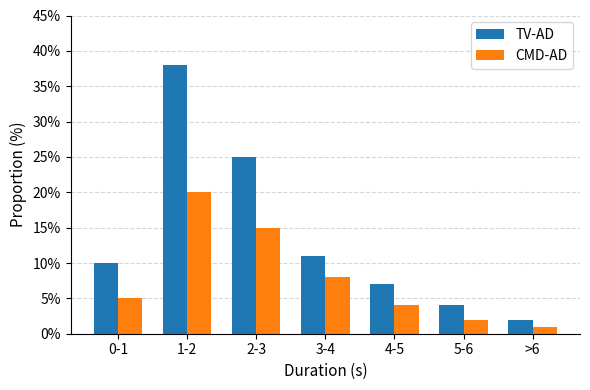

Are the bars grouped side by side (vs. stacked)?

Yes